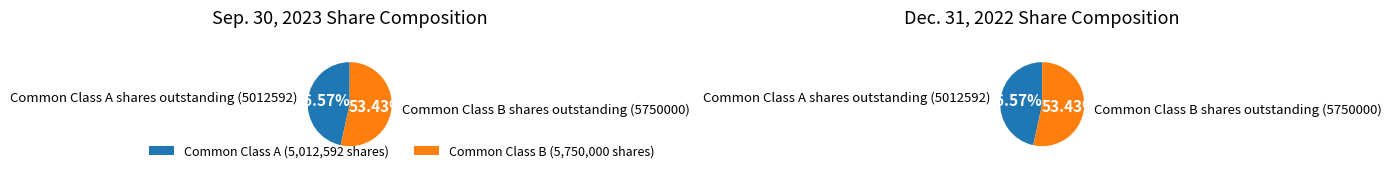

How many segments does this pie chart have?

2